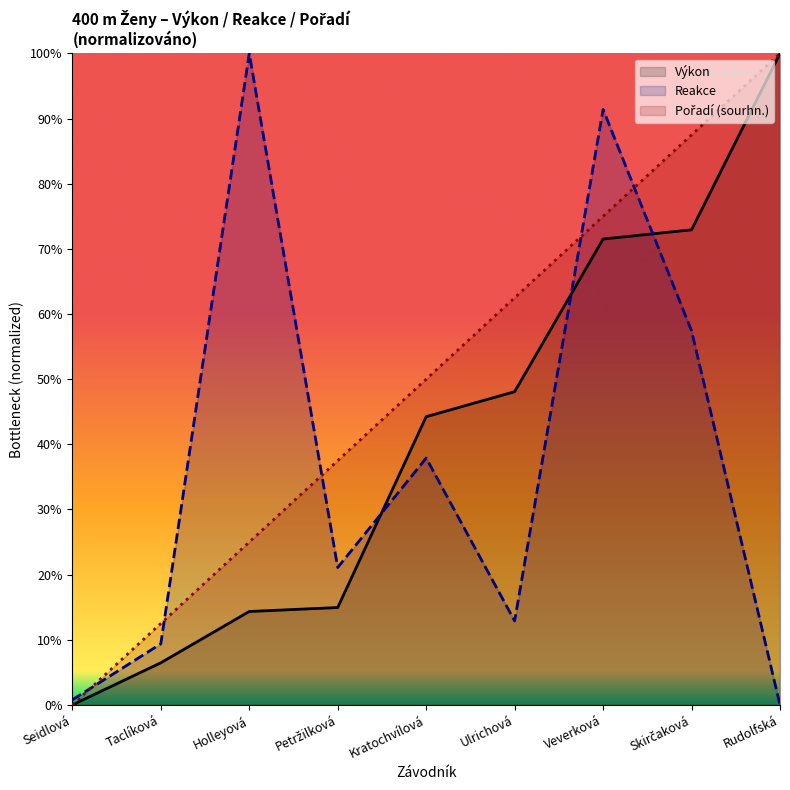

Which series changed the most between Petržilková and Rudolfská?

Výkon